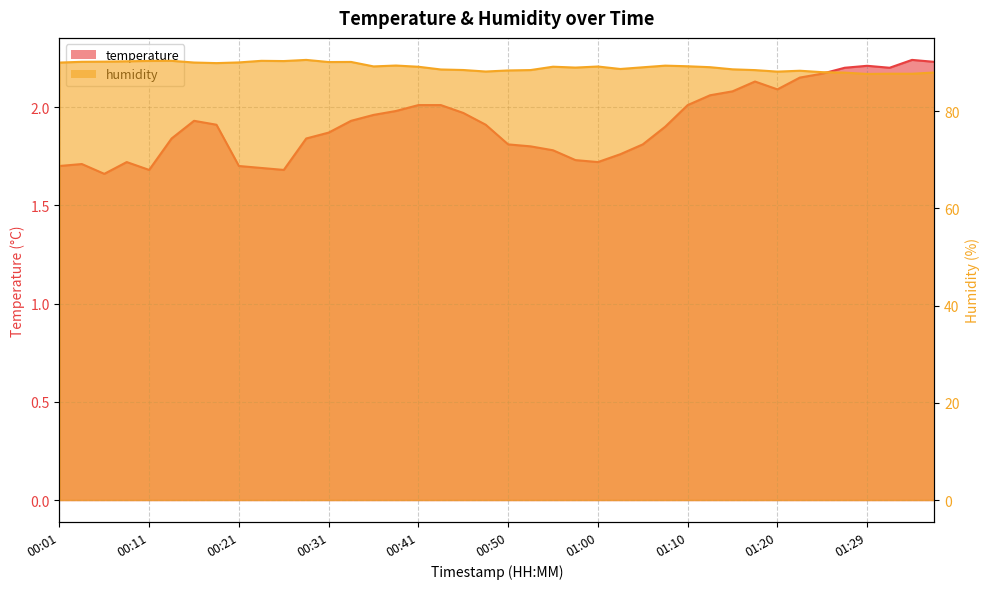

What is the smallest value displayed?

1.7